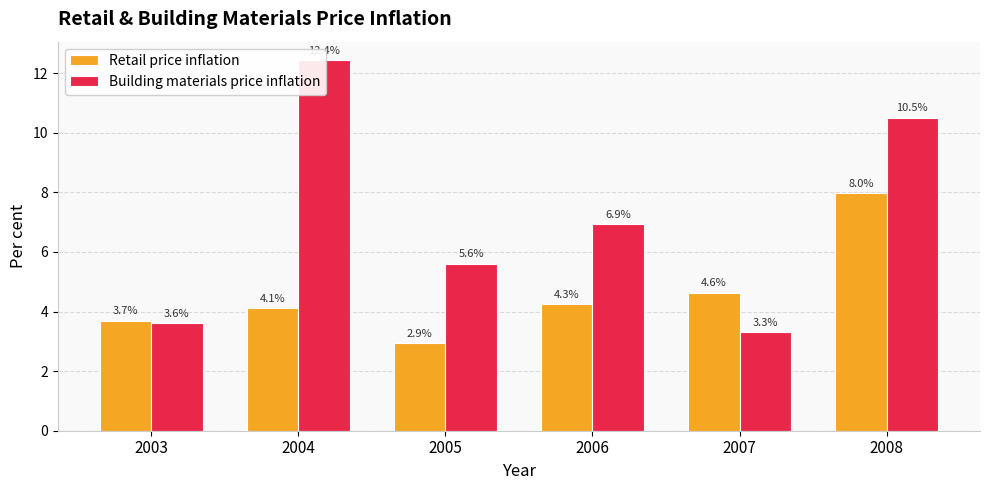

Which category has the highest value in the Retail price inflation series?

2008